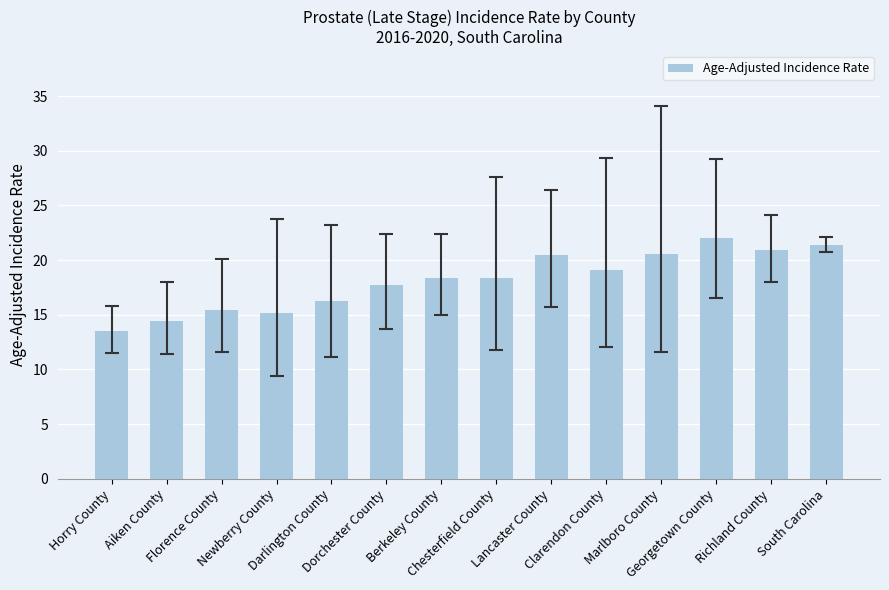

Which label corresponds to the largest value in the chart?

Georgetown County